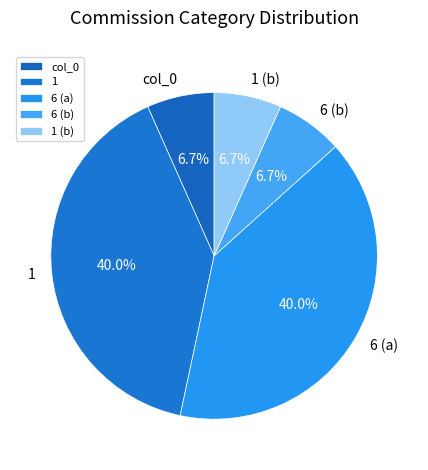

Is there any slice that represents more than half of the pie?

No